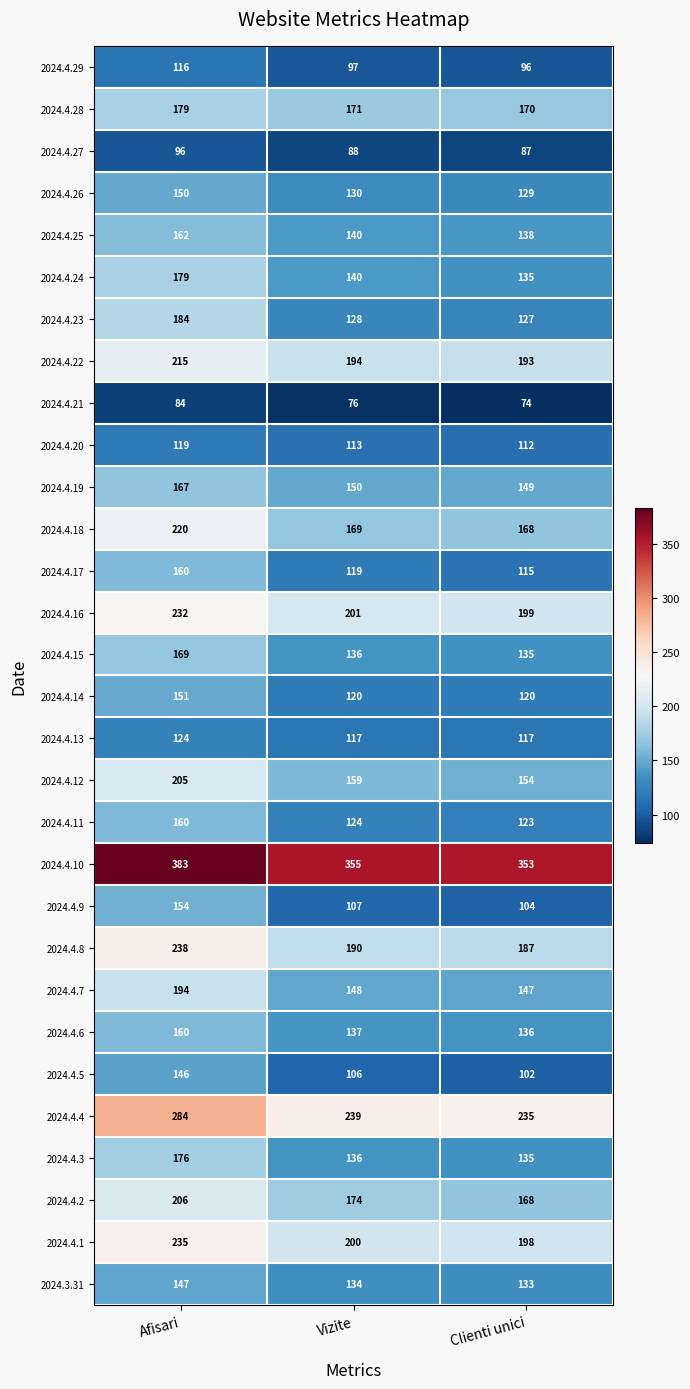

List the labels in order of 2024.4.4 value, smallest first.

Clienti unici, Vizite, Afisari